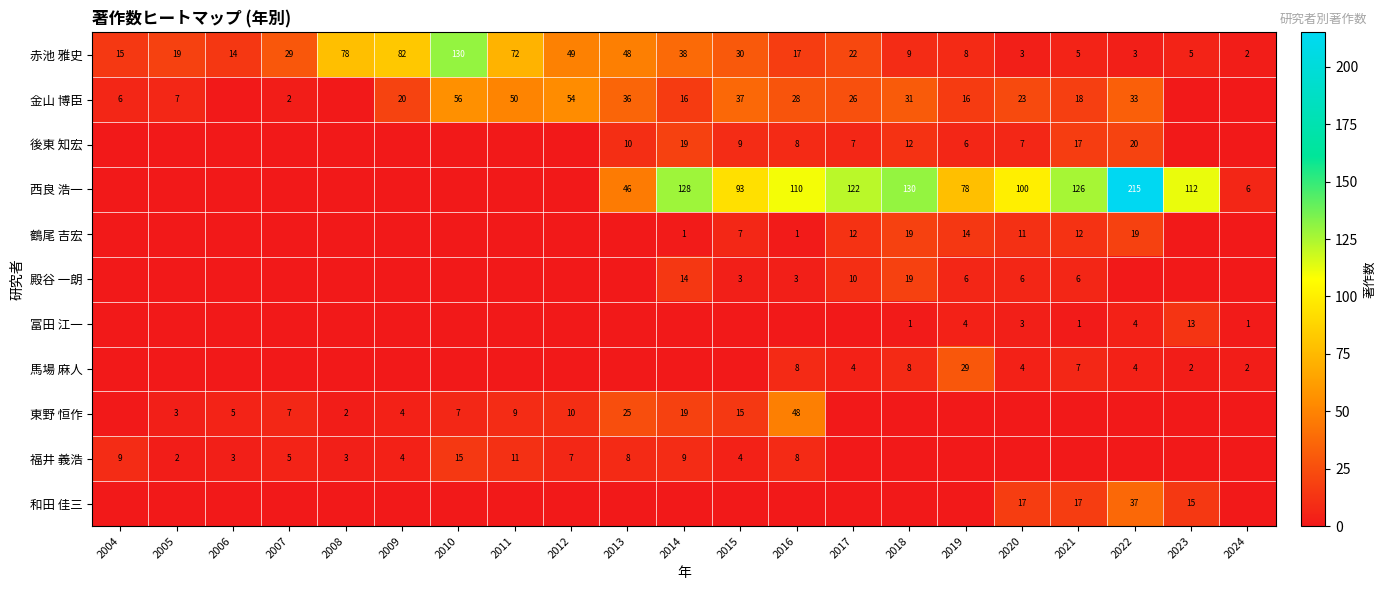

Which category has the highest value across all series?

2022